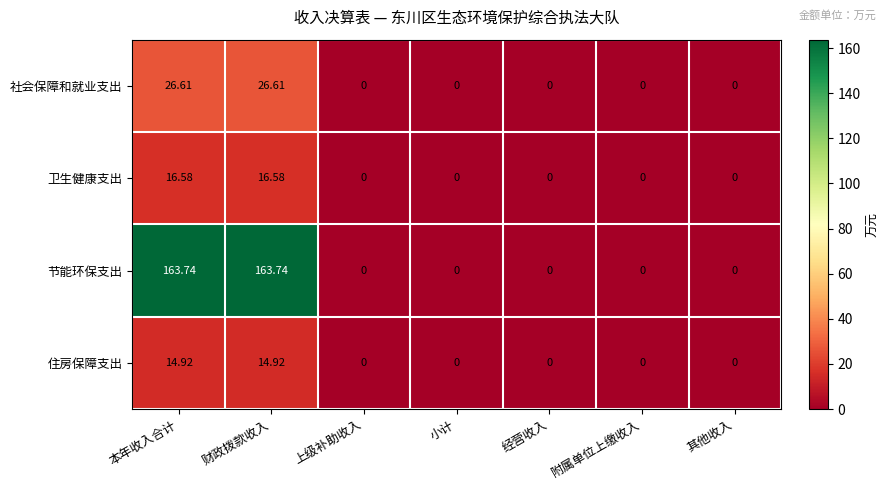

Is the value of 卫生健康支出 at 本年收入合计 greater than the value of 社会保障和就业支出 at 上级补助收入?

Yes